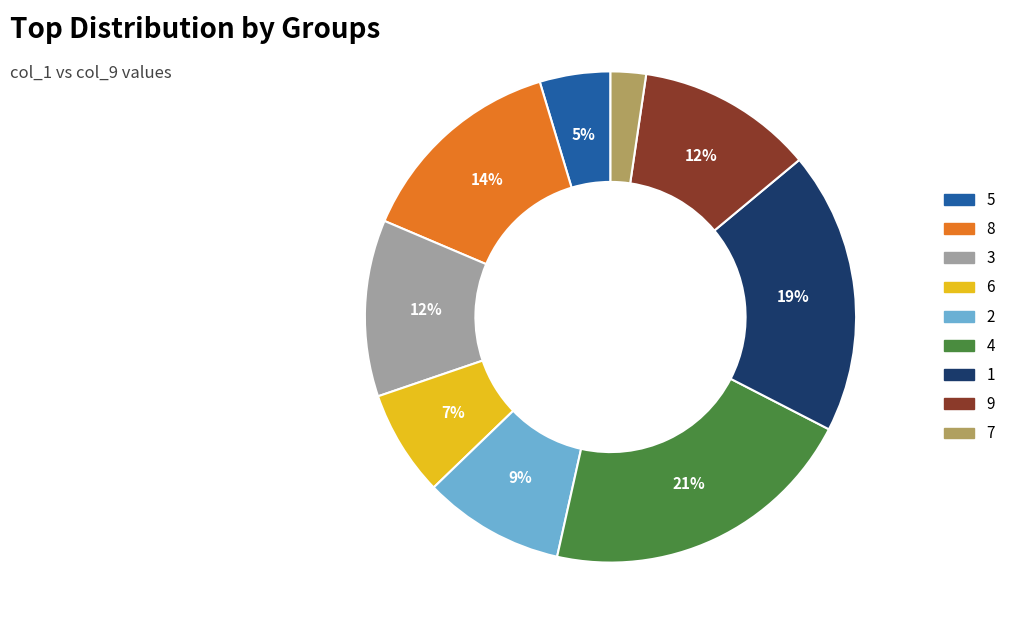

Do 5 and 7 together represent more than half of the pie?

No